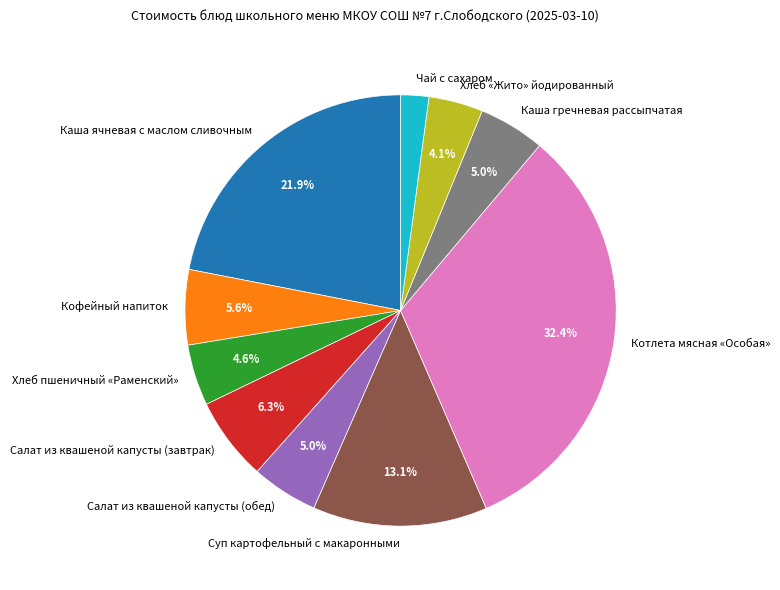

Does Салат из квашеной капусты (завтрак) account for over 50% of the chart?

No